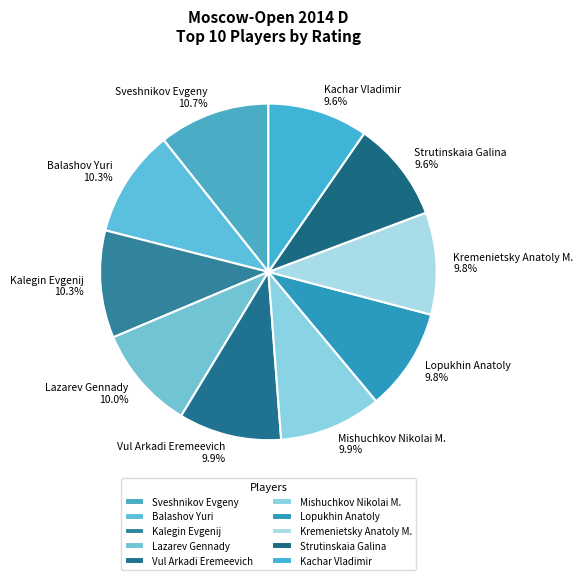

Is it true that Vul Arkadi Eremeevich is 10% of the pie?

True